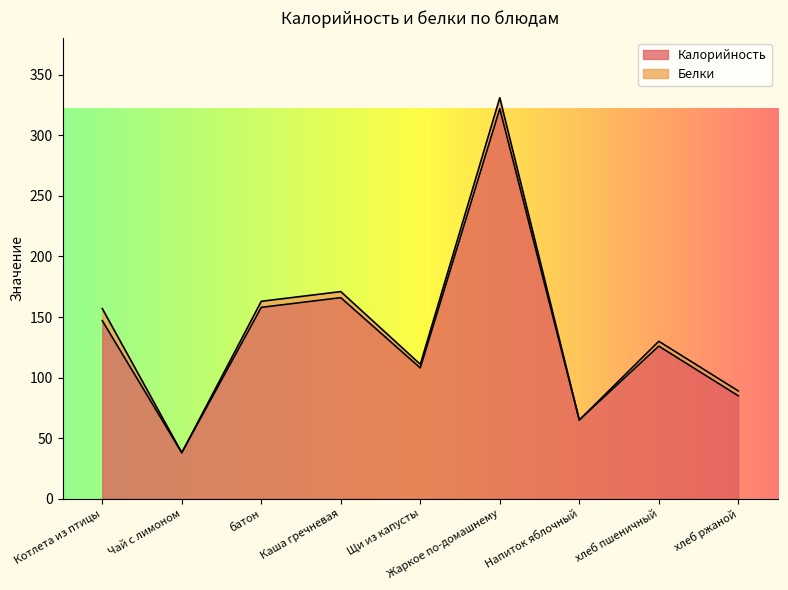

List the labels in order of value, smallest first.

Чай с лимоном, Напиток яблочный, хлеб ржаной, Щи из капусты, хлеб пшеничный, Котлета из птицы, батон, Каша гречневая, Жаркое по-домашнему